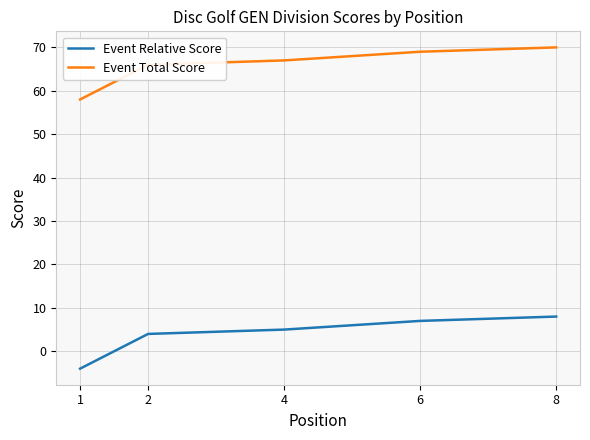

What is the spread (max minus min) of values at 6?

62